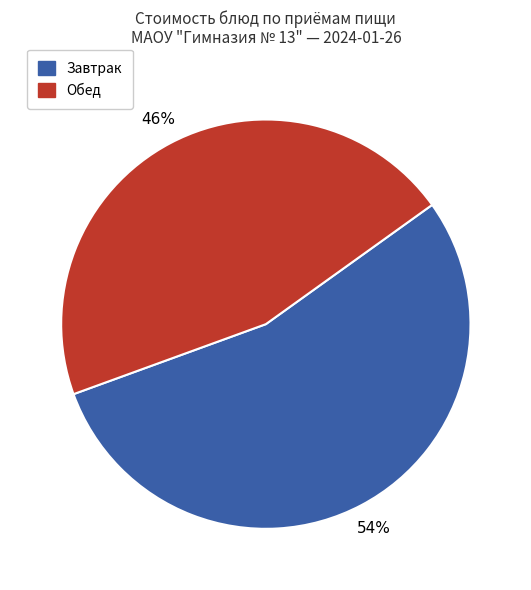

Is there a majority slice in this chart?

Yes